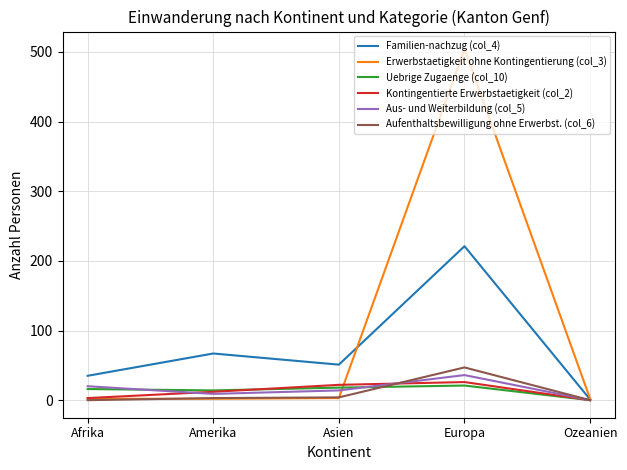

Which category has the highest value across all series?

Europa